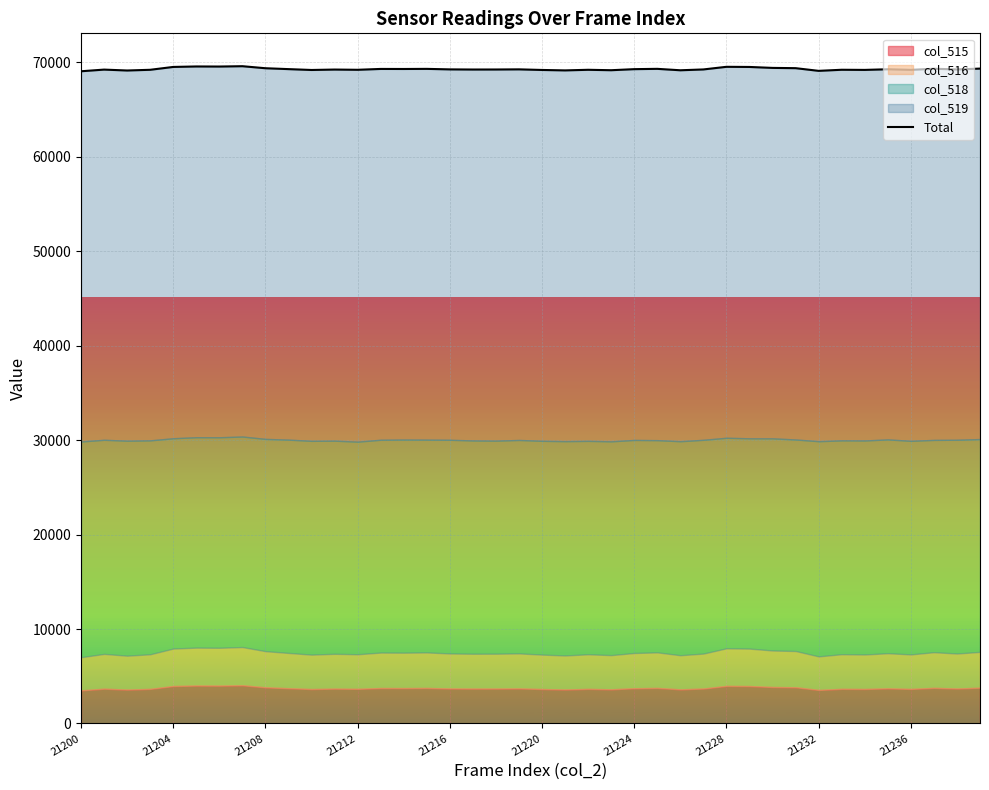

What is the sum of all values?

2771004